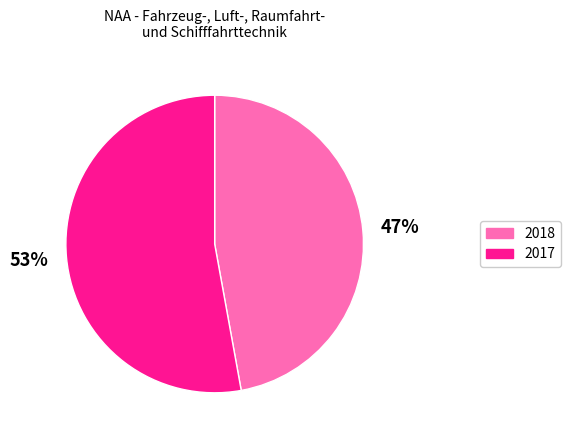

How many segments does this pie chart have?

2